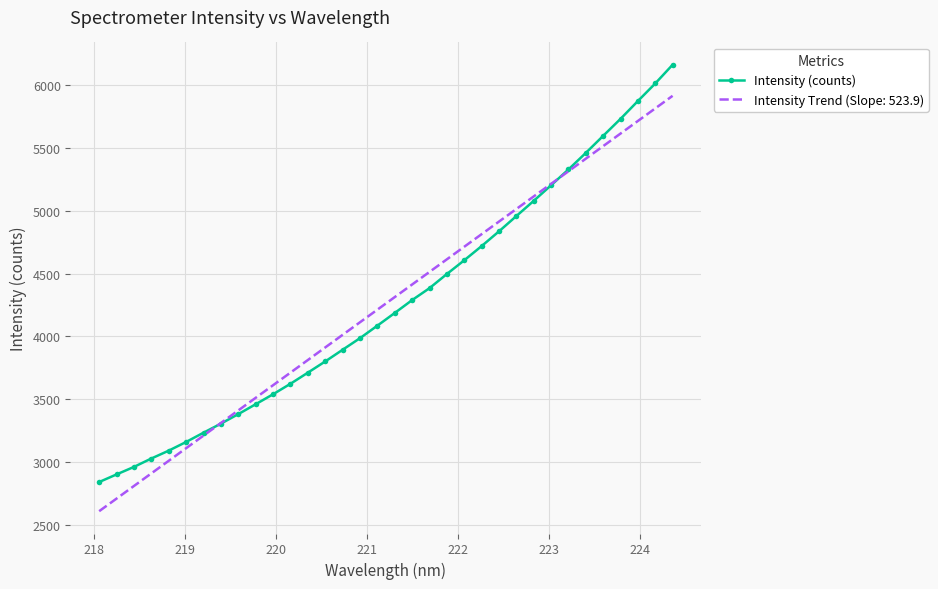

What is the smallest value displayed?

2611.0